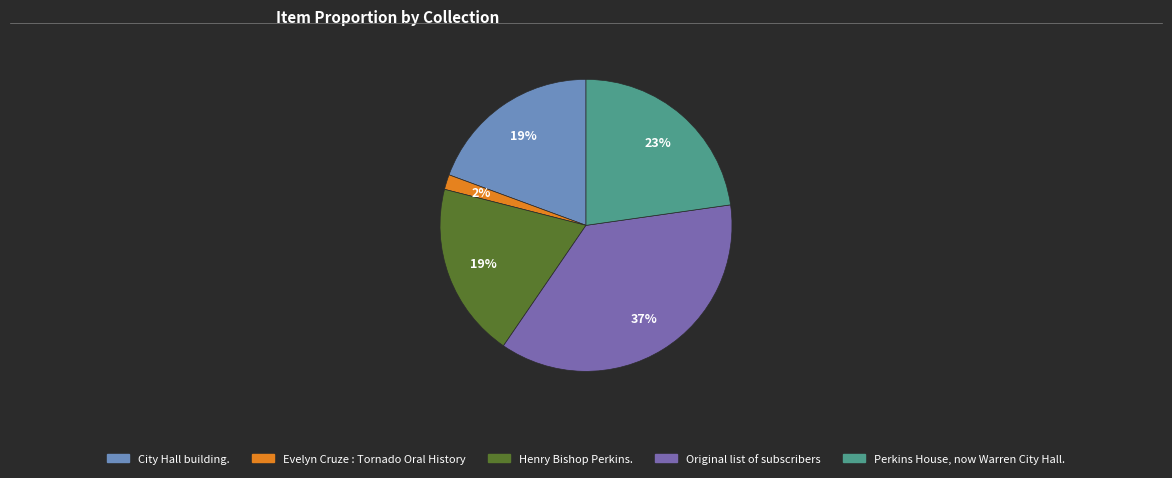

Is it true that City Hall building. is 19% of the pie?

True